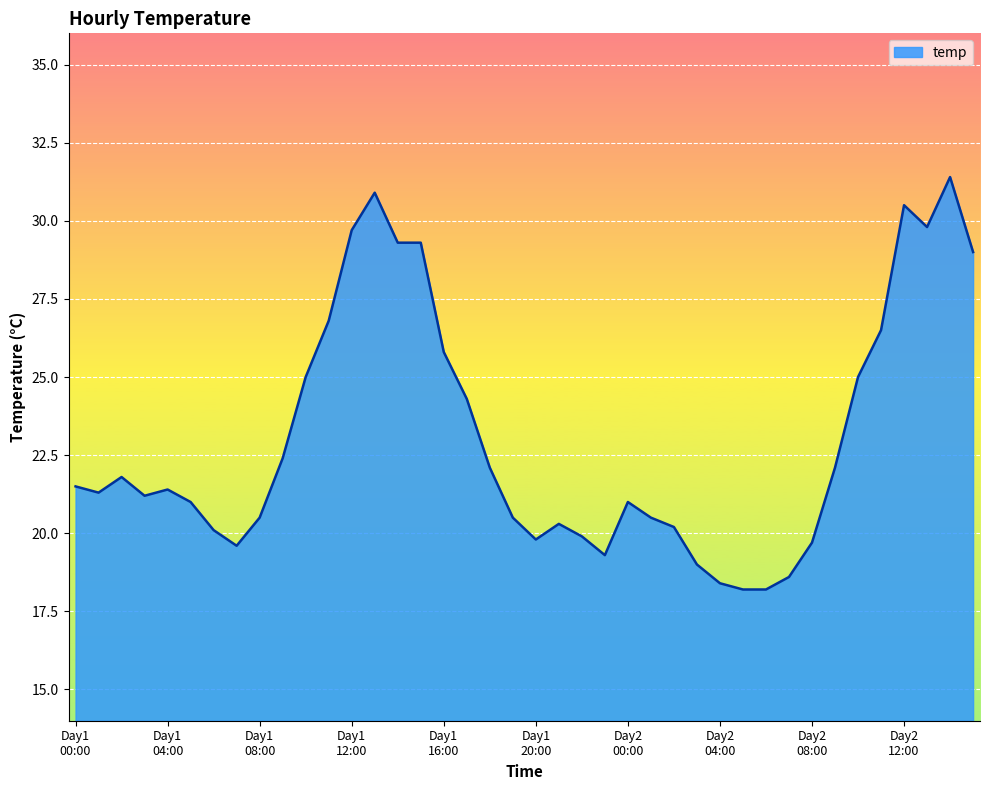

What is the greatest value displayed?

31.4